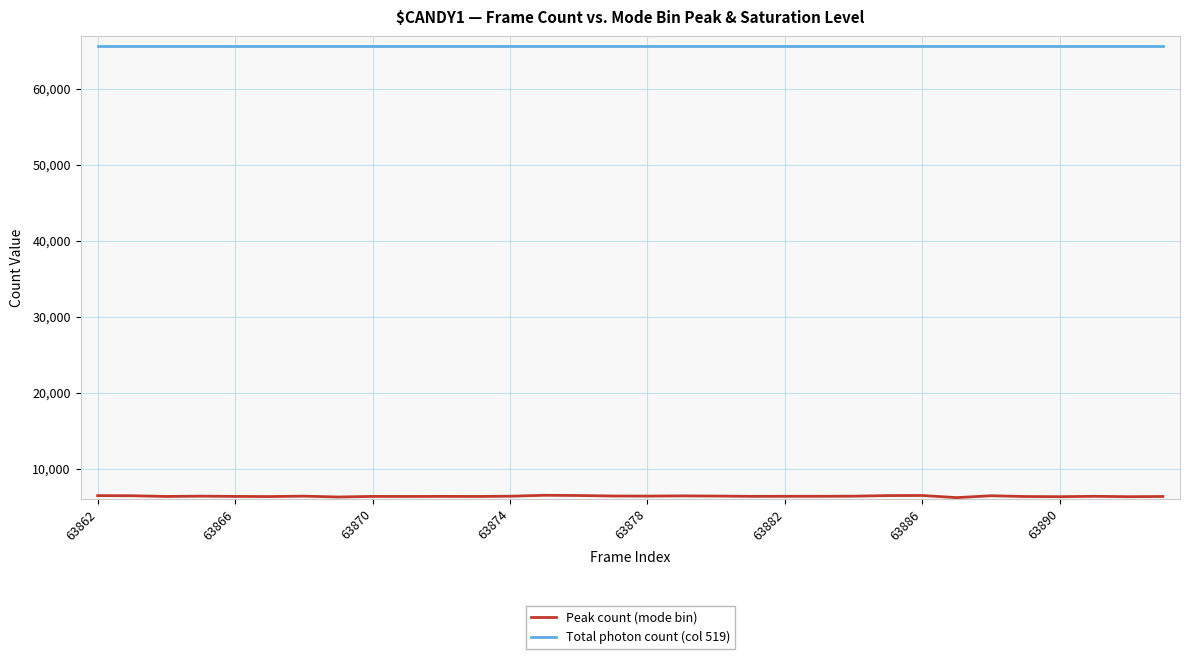

Which series has the largest total across all categories?

Total photon count (col 519)